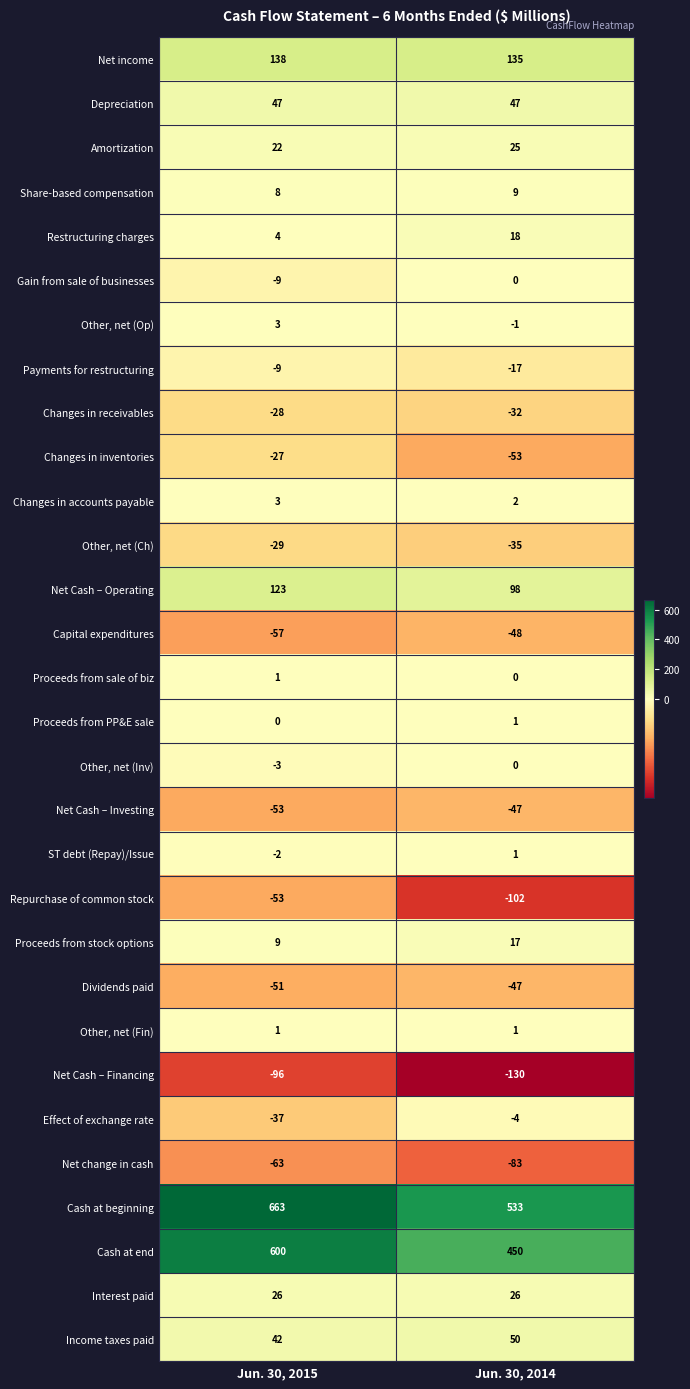

What is the total value across all series at Jun. 30, 2015?

1173